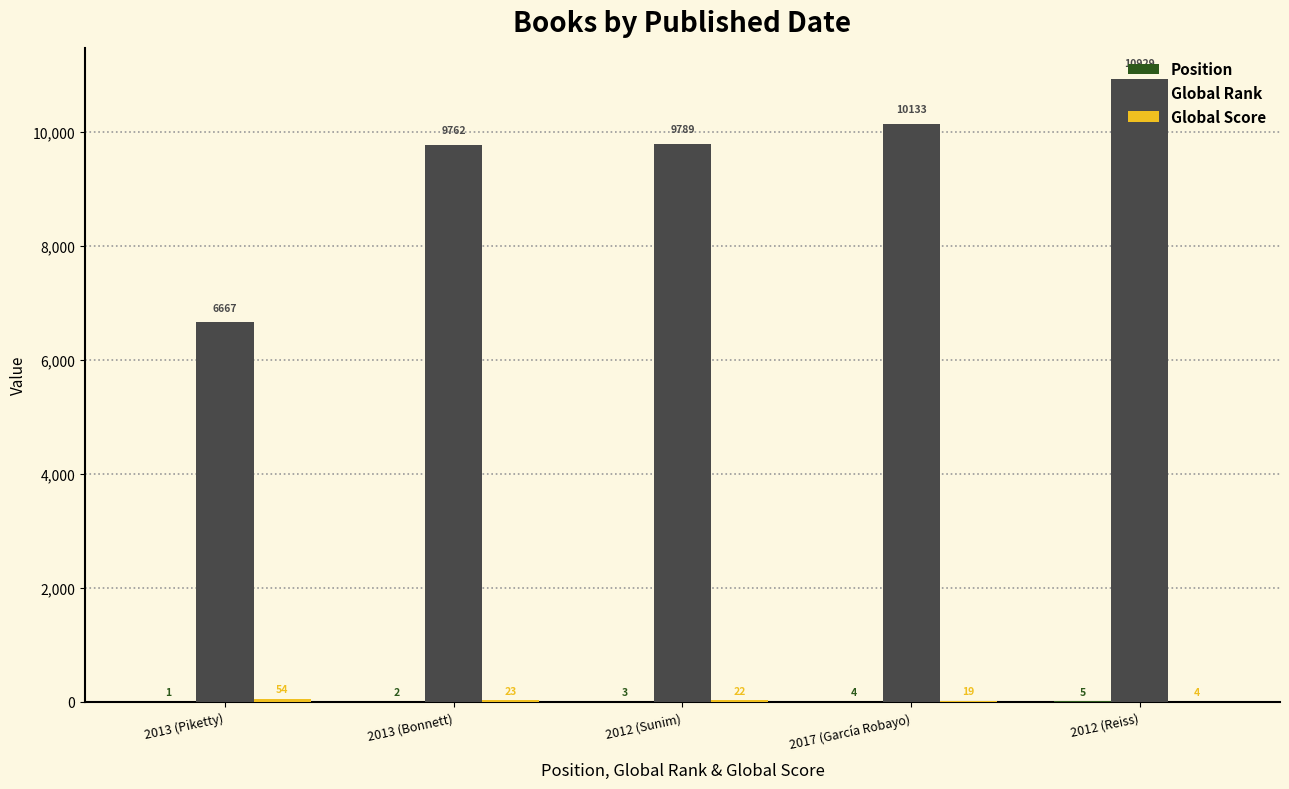

At which category is the sum across all series the highest?

2012 (Reiss)